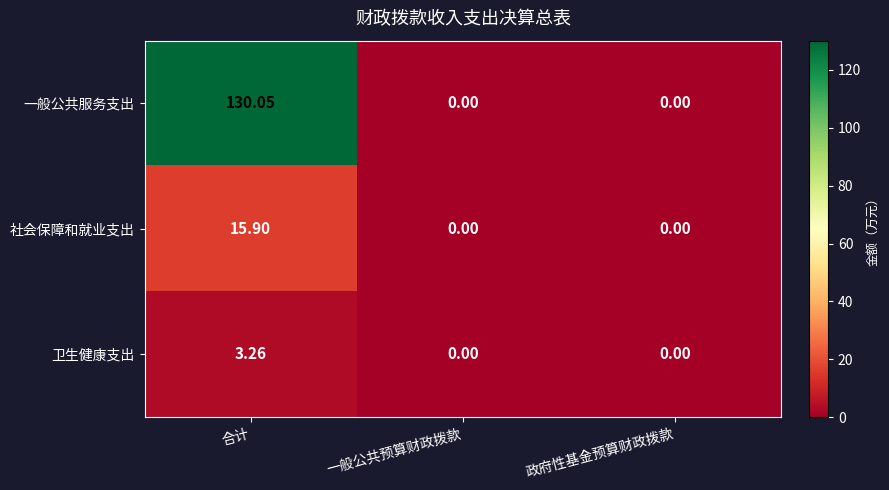

Which category has the highest value across all series?

合计